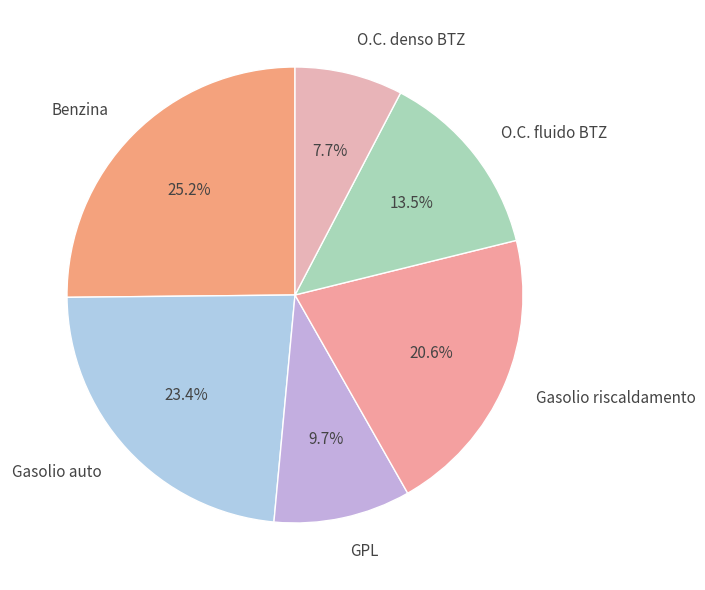

Is it true that GPL is 10% of the pie?

True